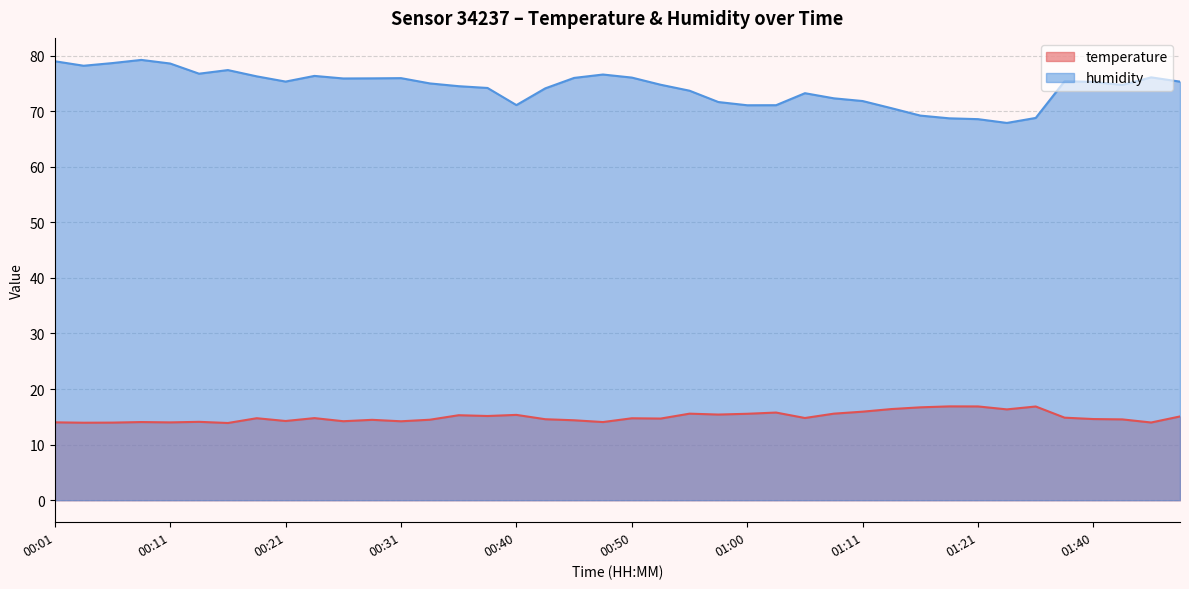

At which label does humidity first exceed 75?

00:01